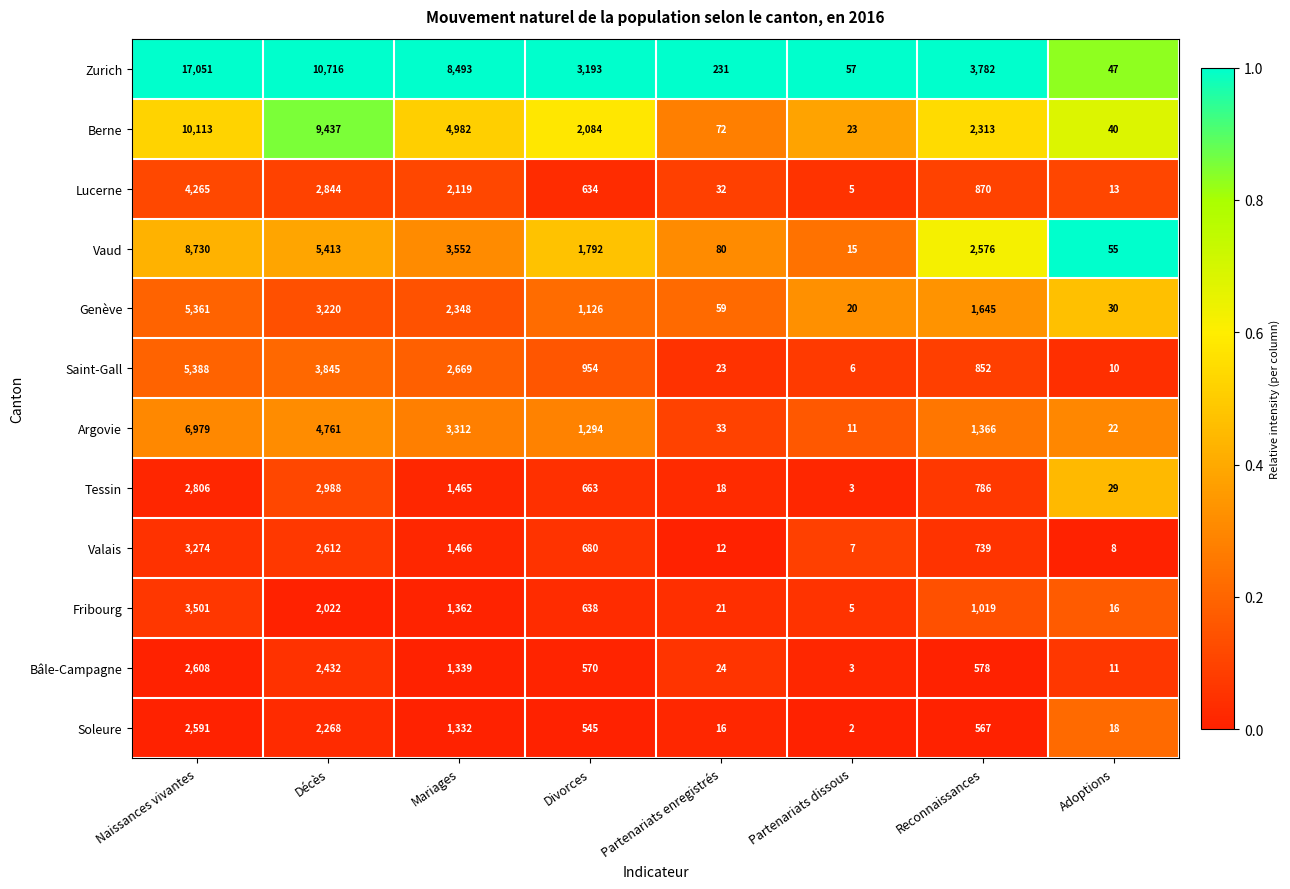

What is the difference between the second highest and second lowest values in the Vaud series?

5358